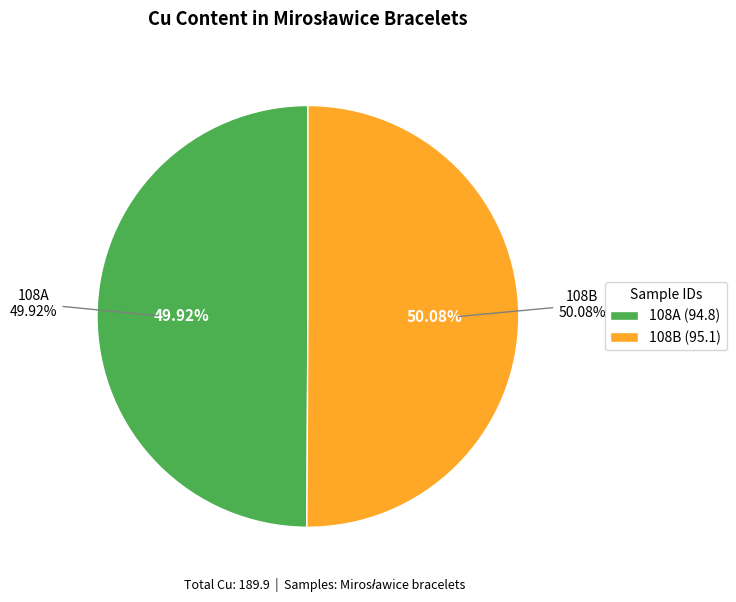

How much of the chart is everything except 108B?

49.9%